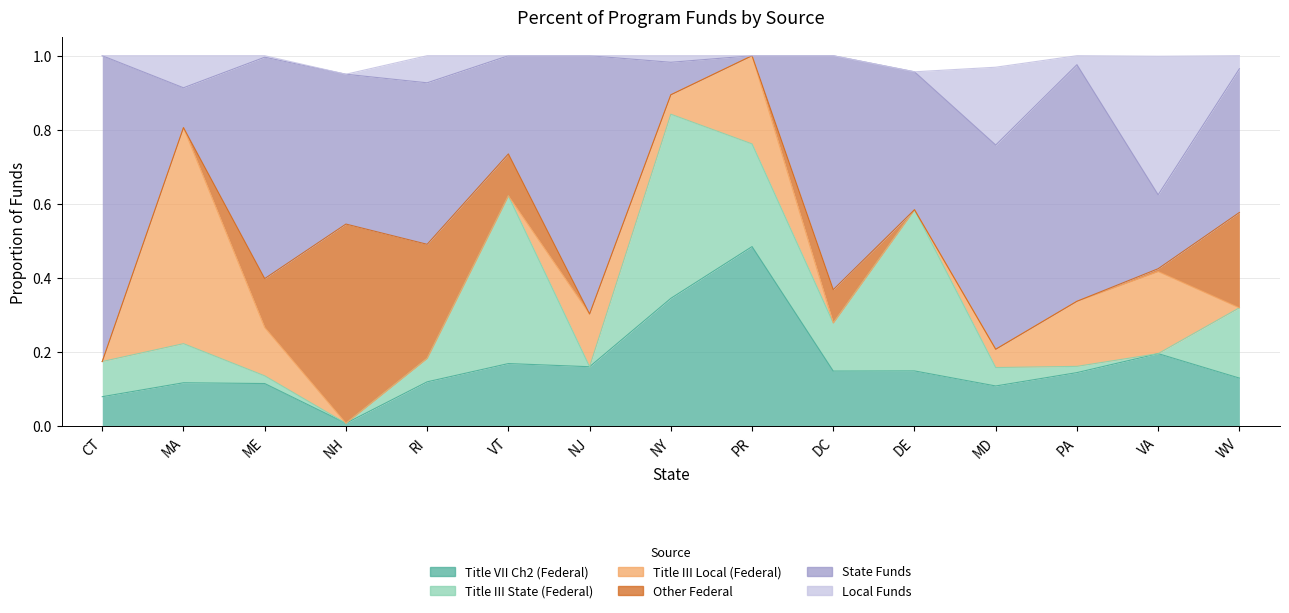

The Other Federal series shows 0.1 at VT. True or false?

False